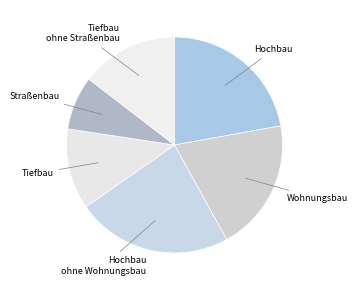

Is there a majority slice in this chart?

No